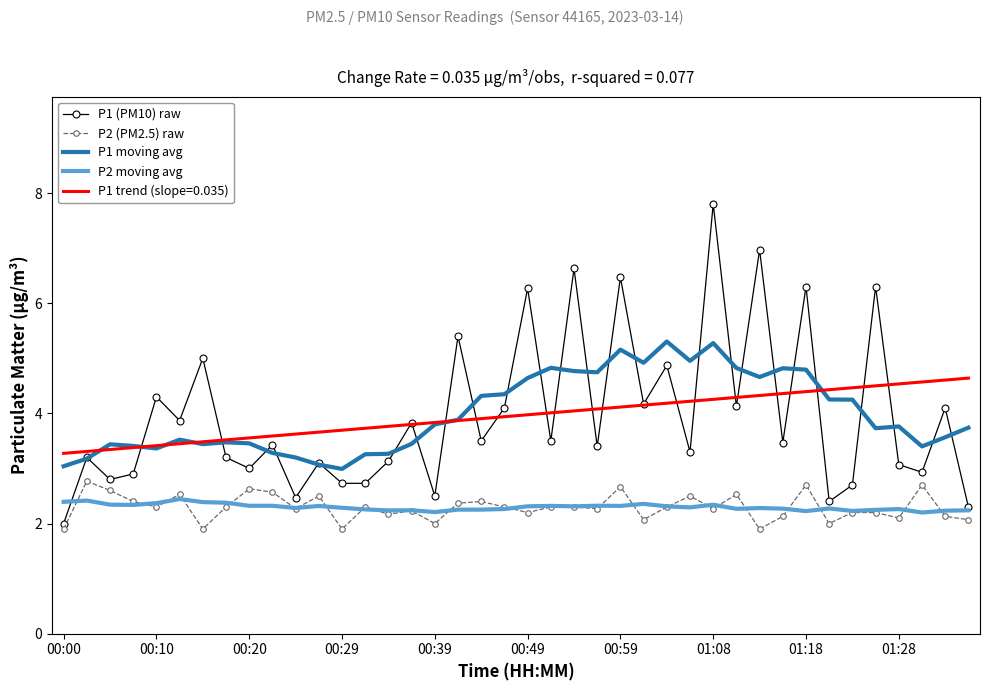

True or false: P2 (PM2.5) raw and P1 moving avg cross at least once.

False